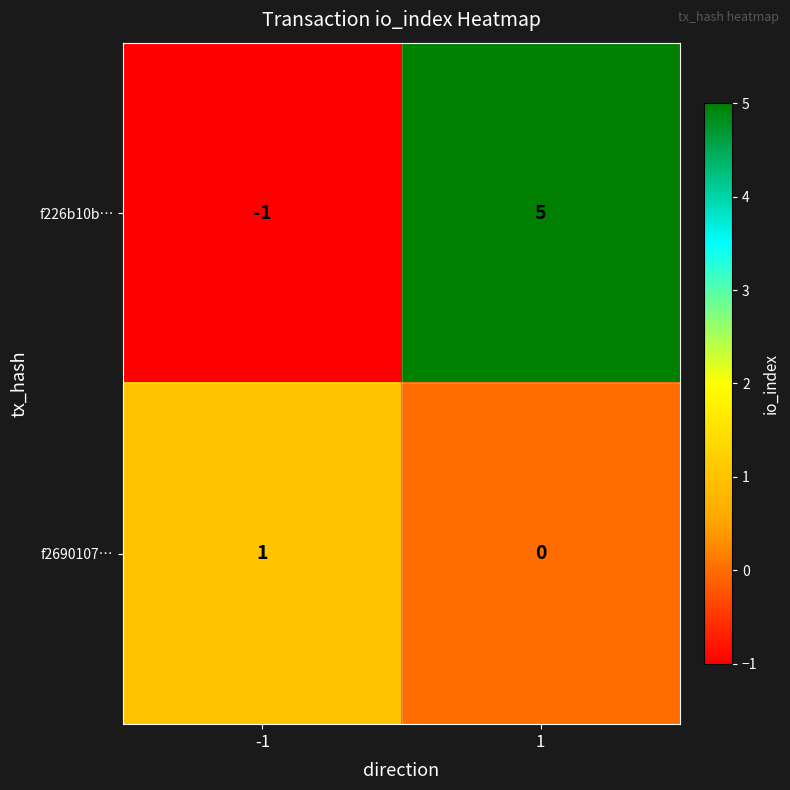

Between -1 and 1, which series saw the biggest shift?

f226b10b…